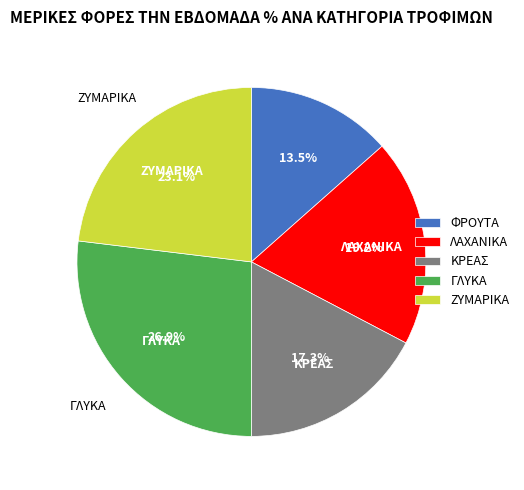

How much of the chart is everything except ΛΑΧΑΝΙΚΑ?

80.8%